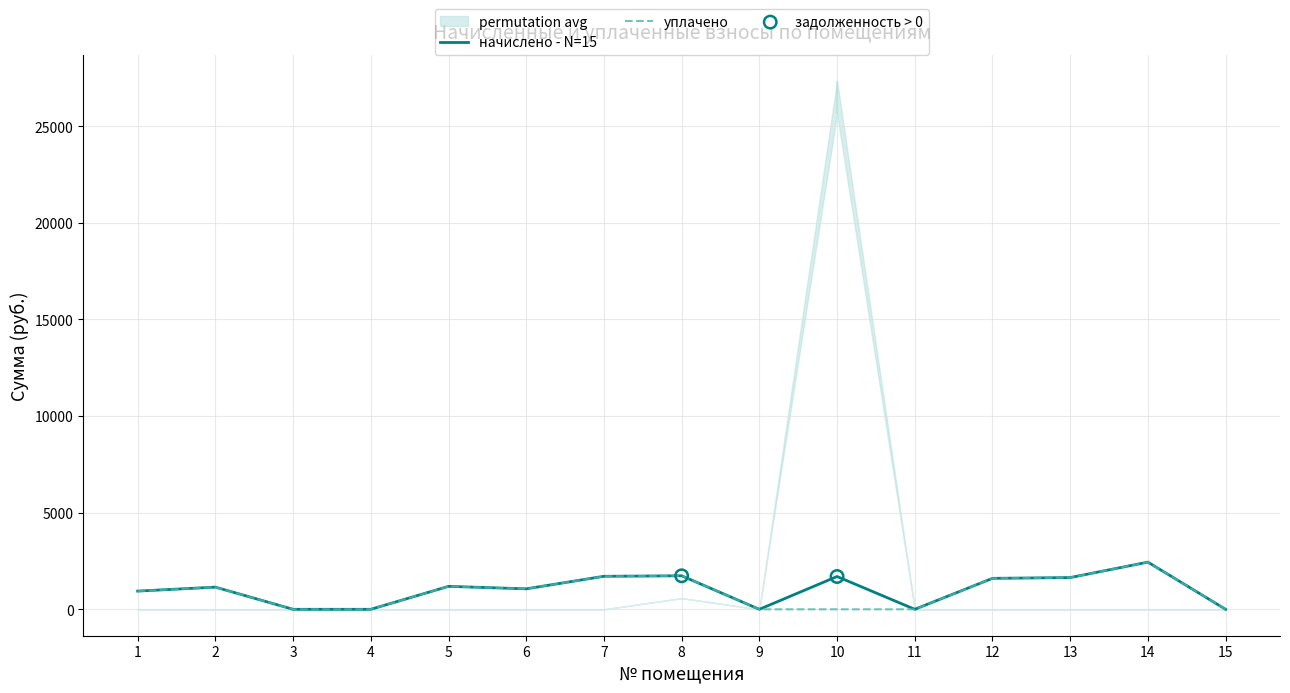

At how many categories does at least one series exceed 1397?

6